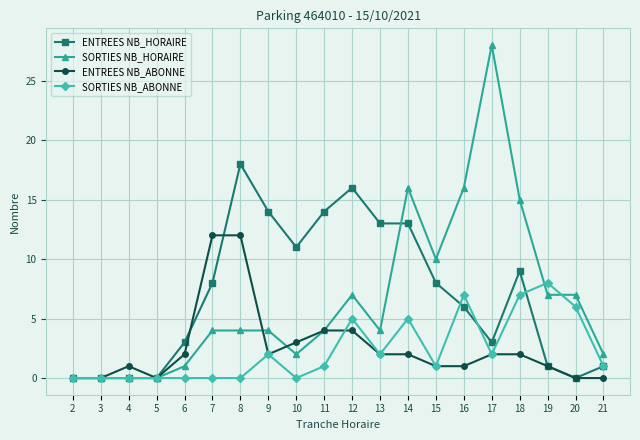

Rank the series by their maximum value, from highest to lowest.

SORTIES NB_HORAIRE, ENTREES NB_HORAIRE, ENTREES NB_ABONNE, SORTIES NB_ABONNE